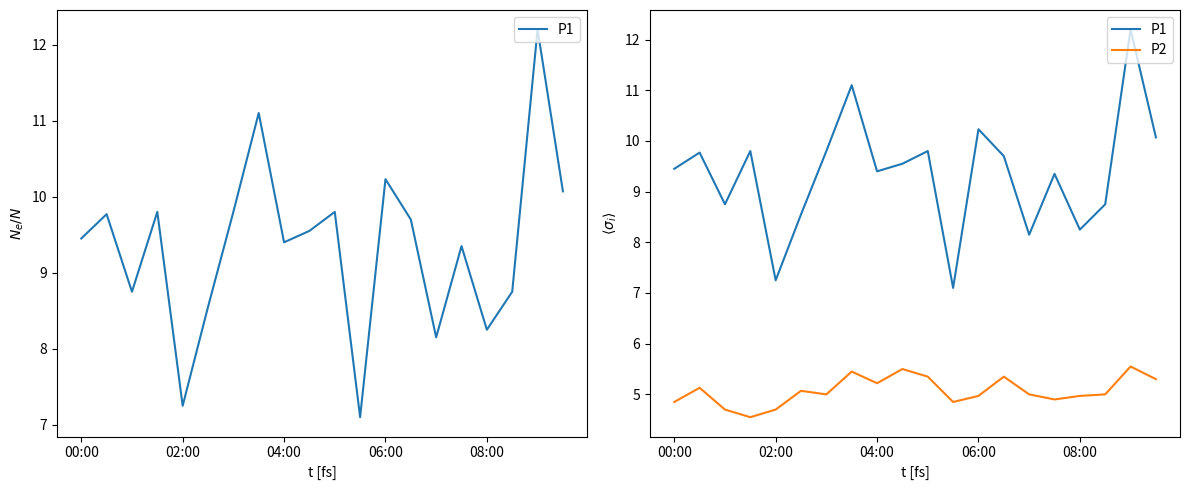

The value of P2 at 17 is 5.0. True or false?

True